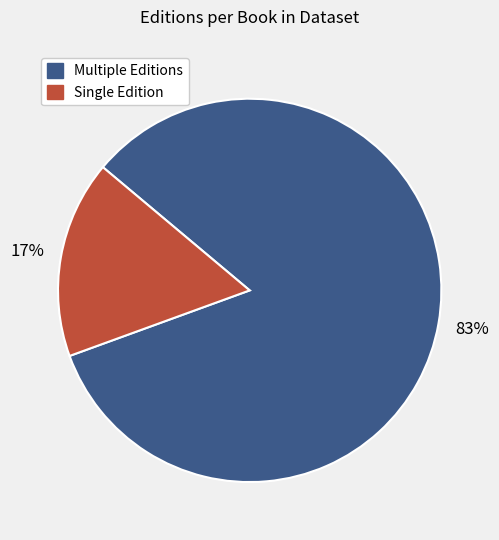

Is there a majority slice in this chart?

Yes